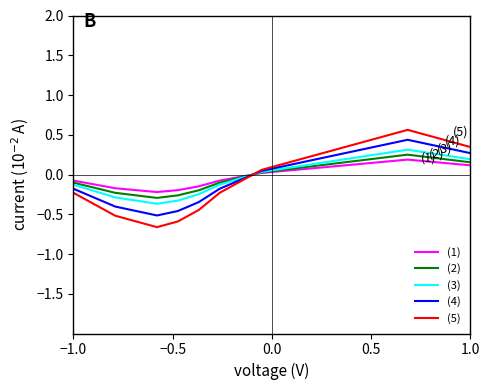

How many values in the (3) series exceed 0?

11